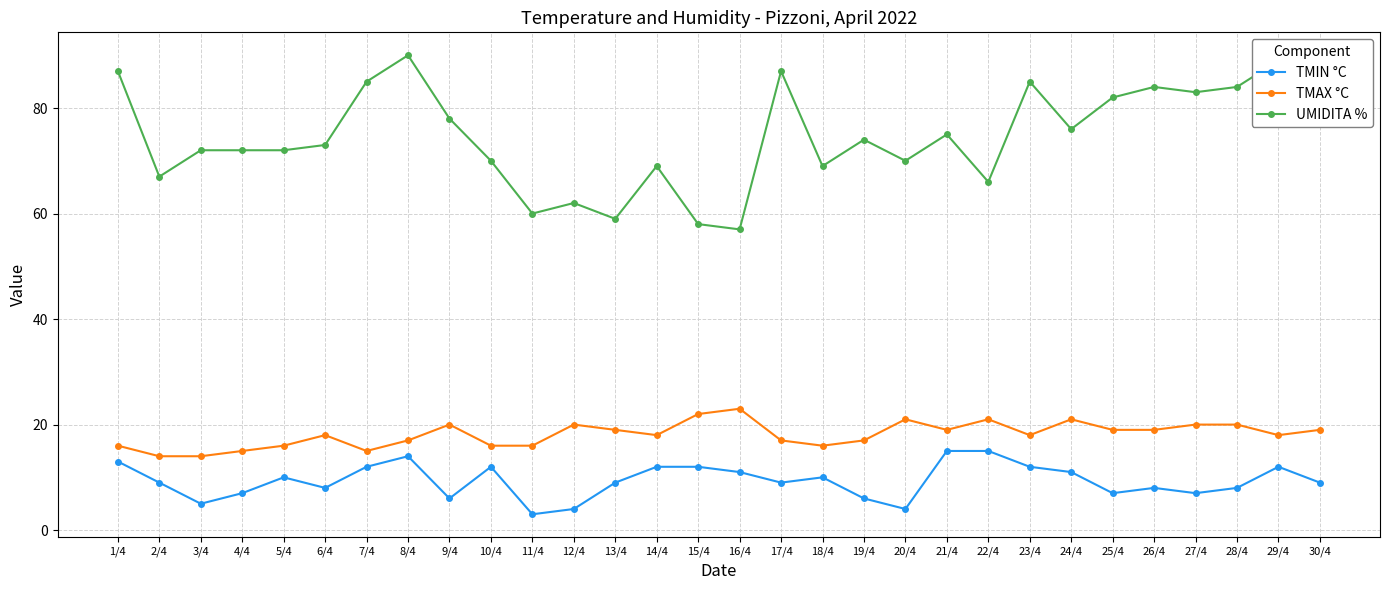

Count the number of categories in the chart.

30